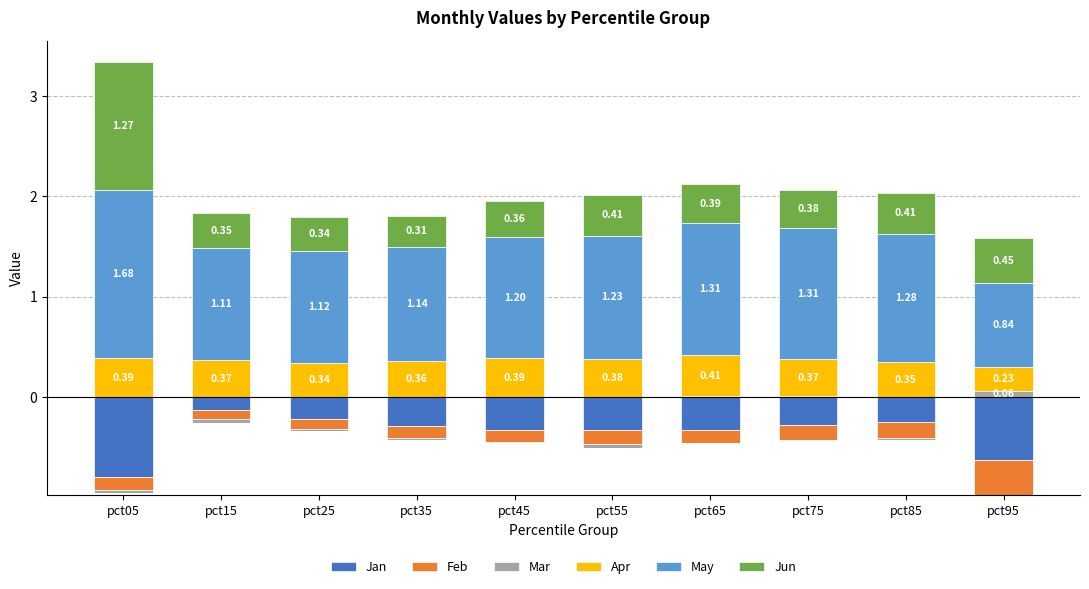

The value of Apr at pct65 is 0.6. True or false?

False